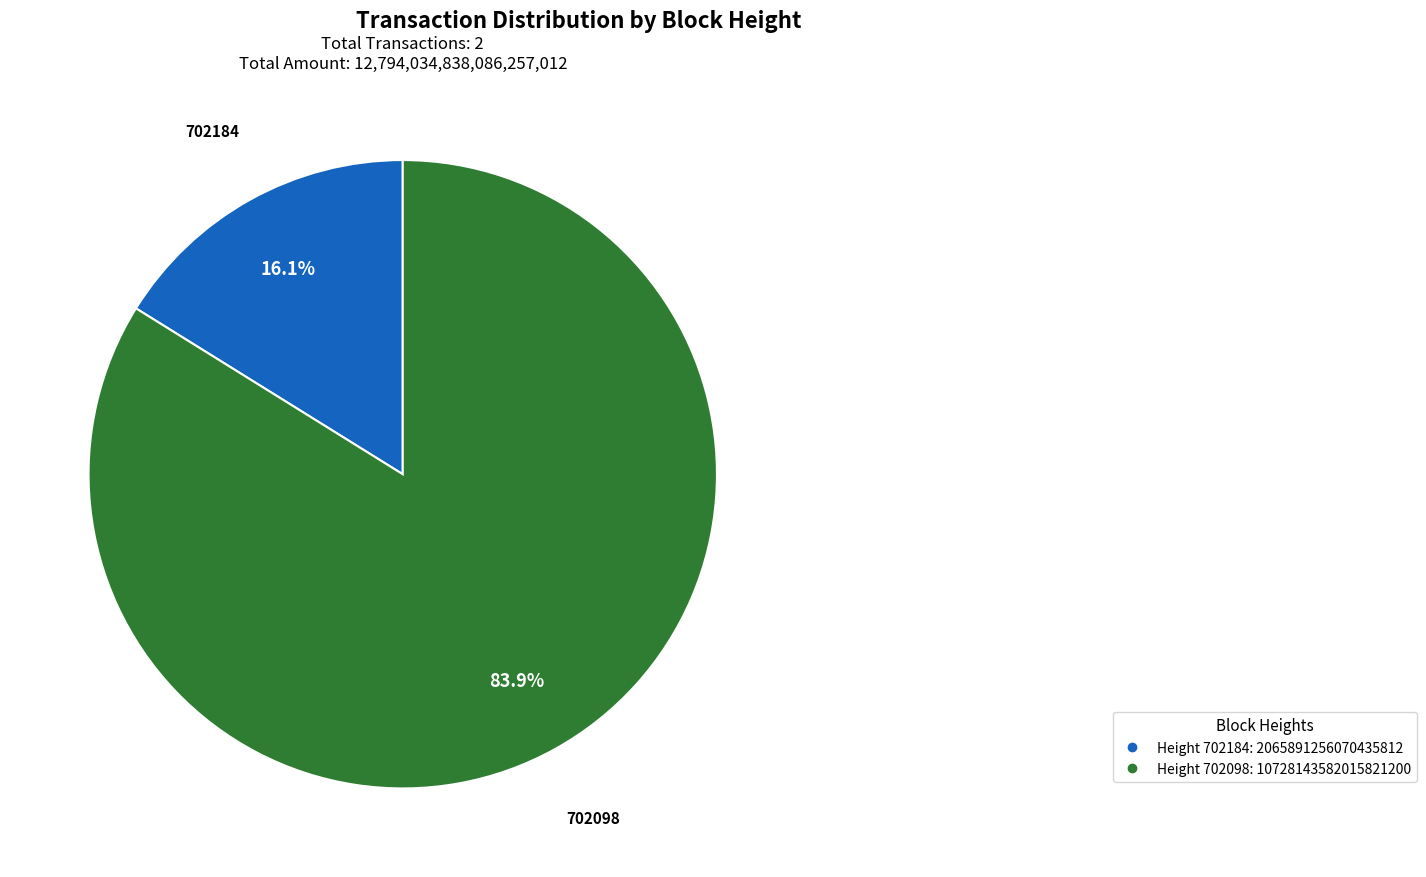

Does any single category account for the majority?

Yes